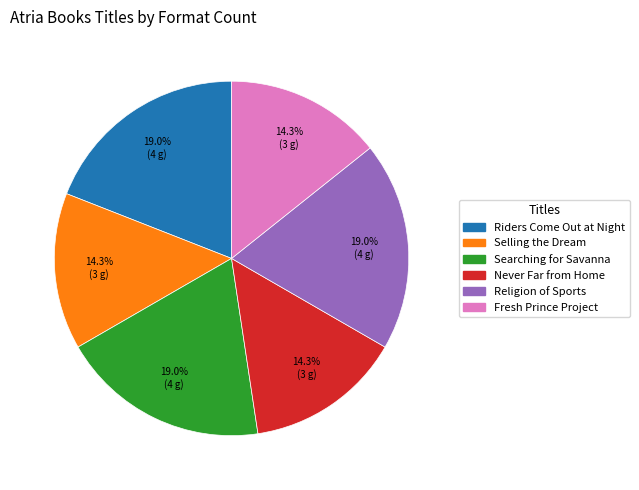

Count the number of slices in the pie.

6